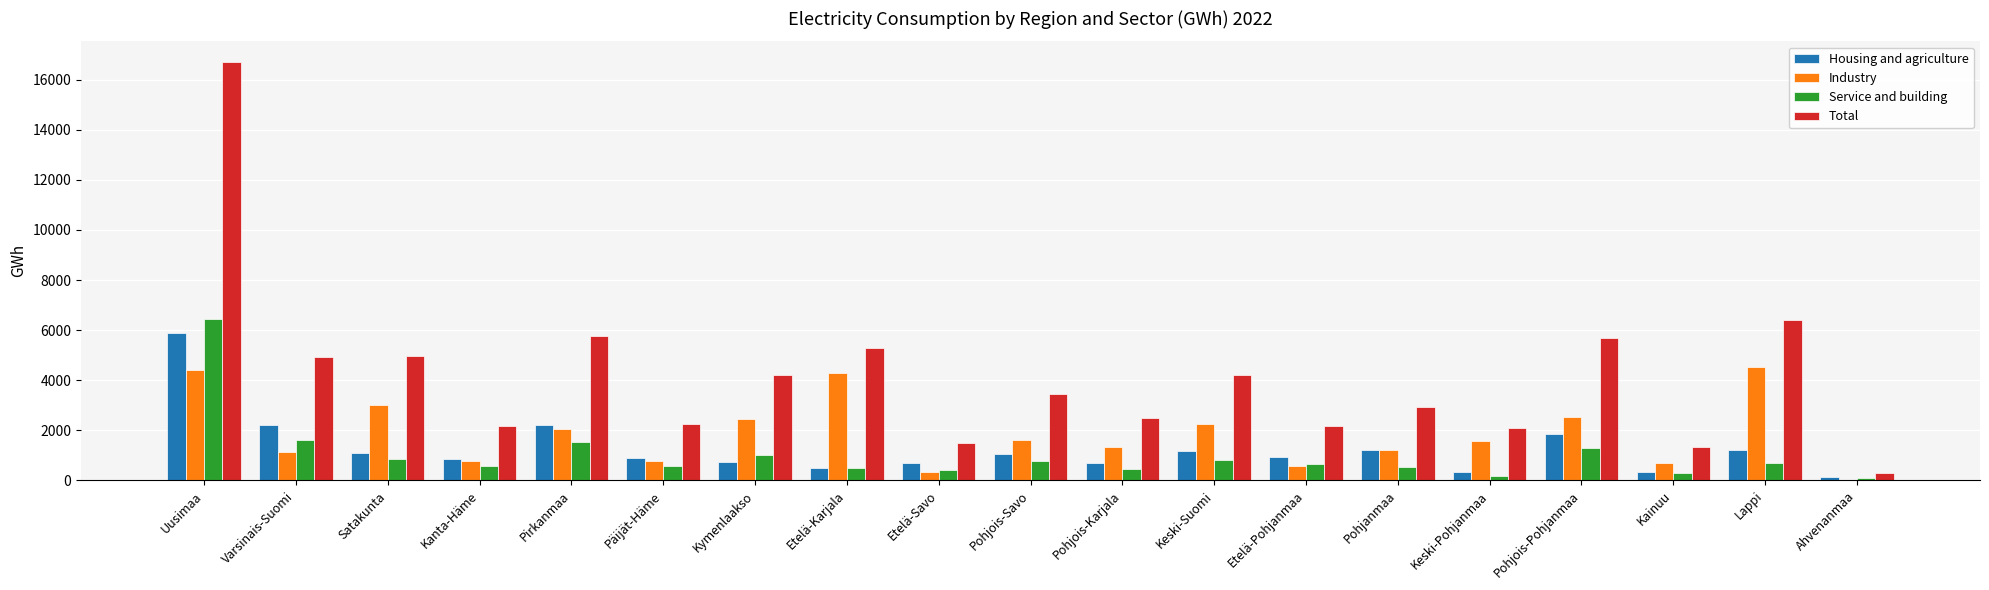

At which category does the chart reach its peak across all series?

Uusimaa